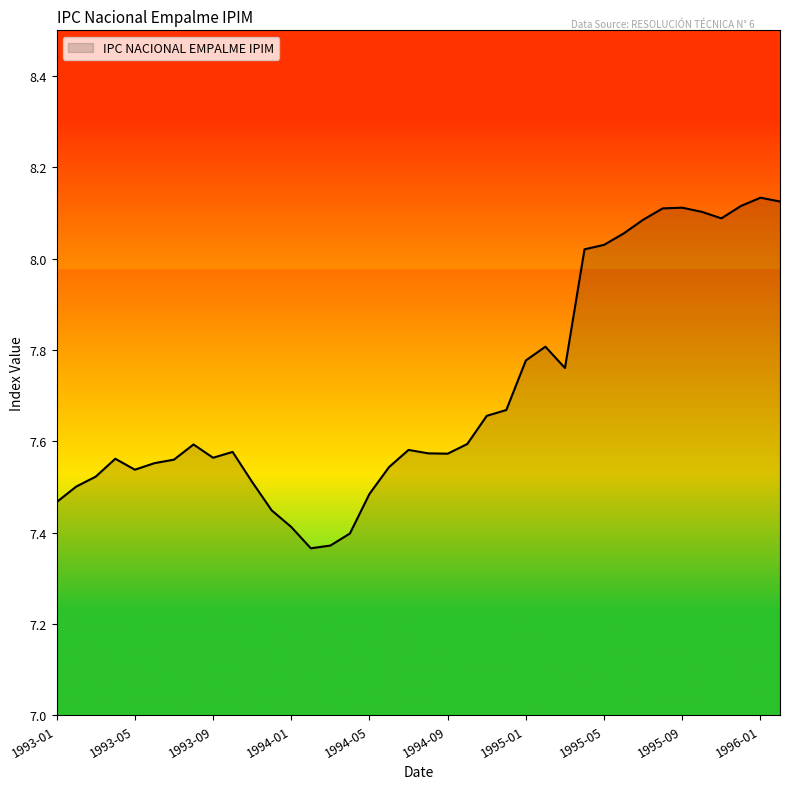

How many series are shown in this chart?

1